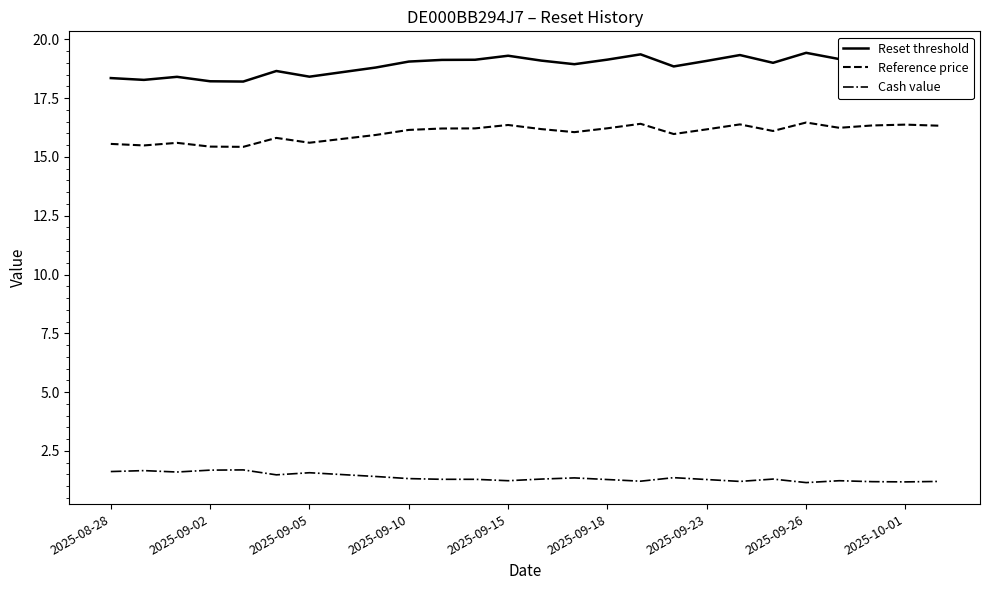

True or false: Reset threshold and Cash value intersect in this chart.

False